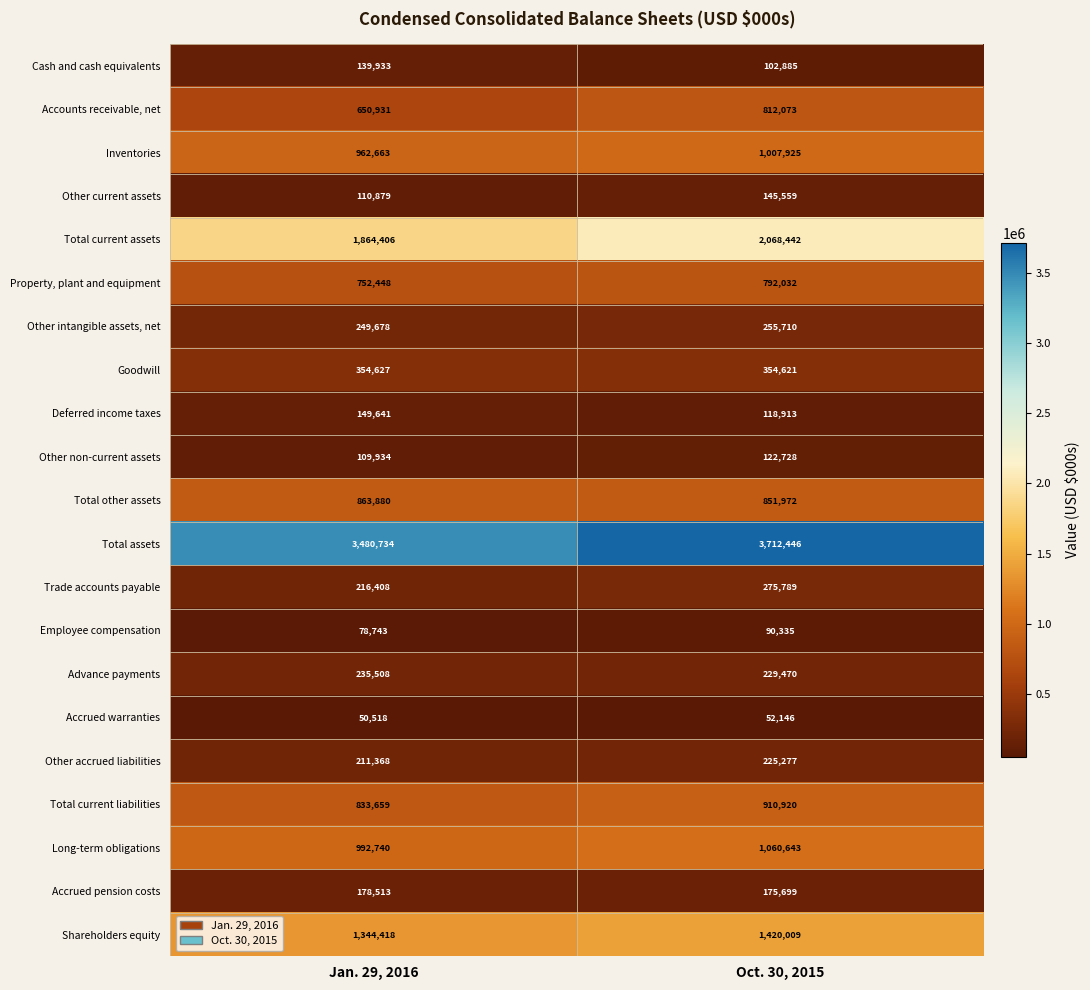

At which category is the sum across all series the highest?

Oct. 30, 2015